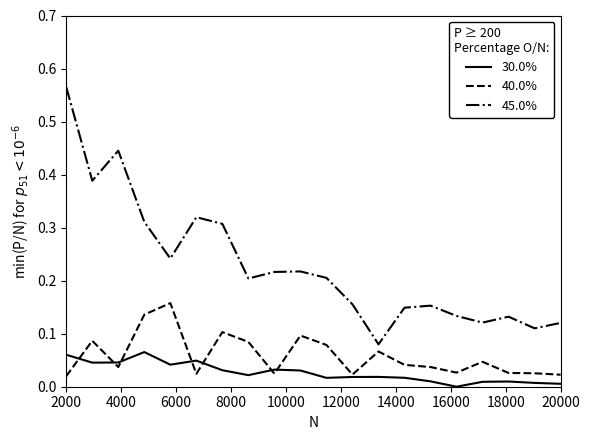

True or false: 30.0% and 45.0% intersect in this chart.

False